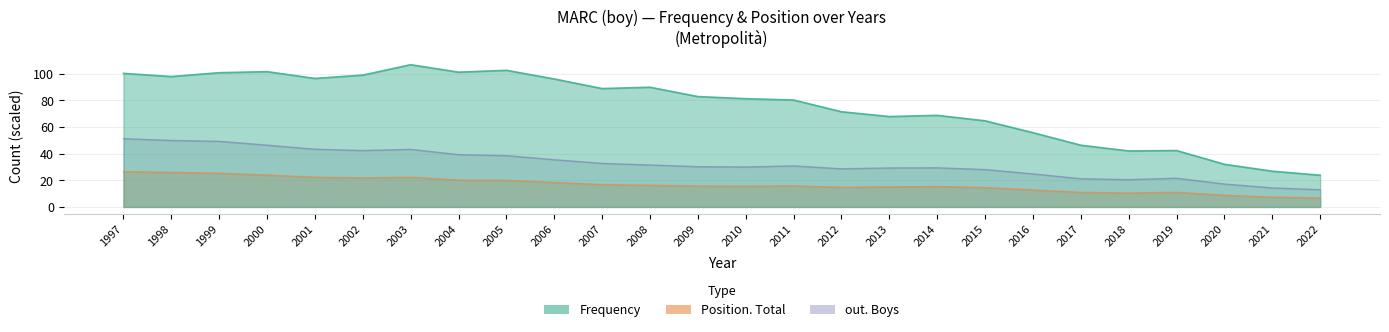

What is the value of the out. Boys point at the 12th from the left?

31.5